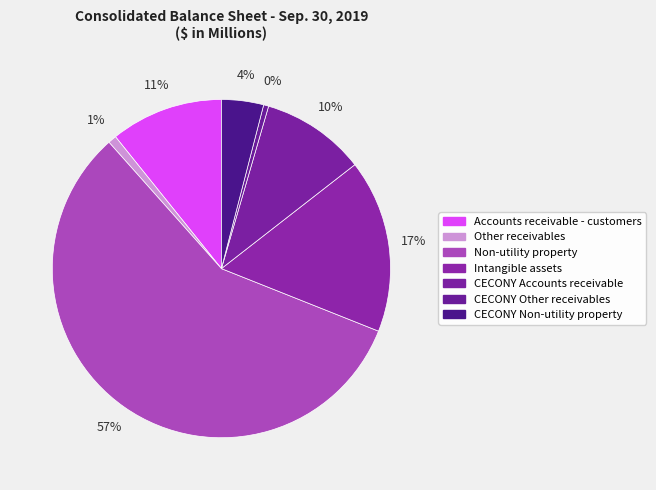

How many segments does this pie chart have?

7